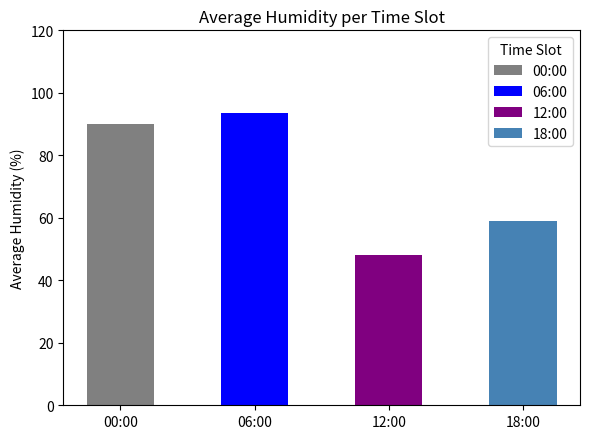

What is the label of the 3rd bar from the right?

06:00